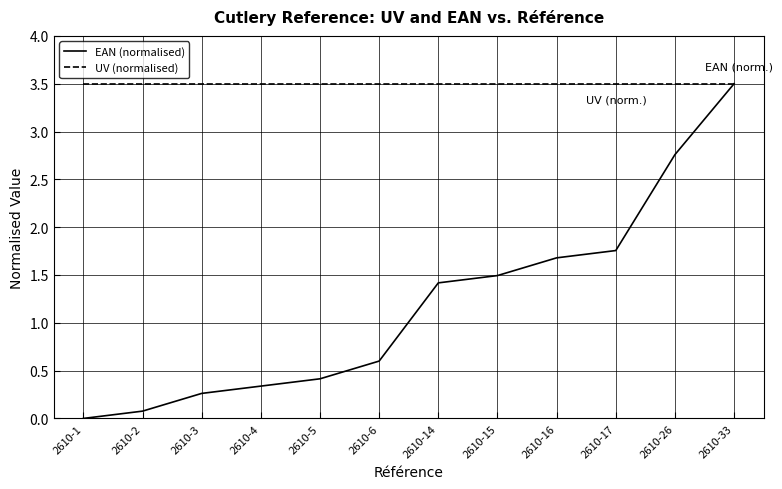

What is the total value across all series at 2610-6?

4.1